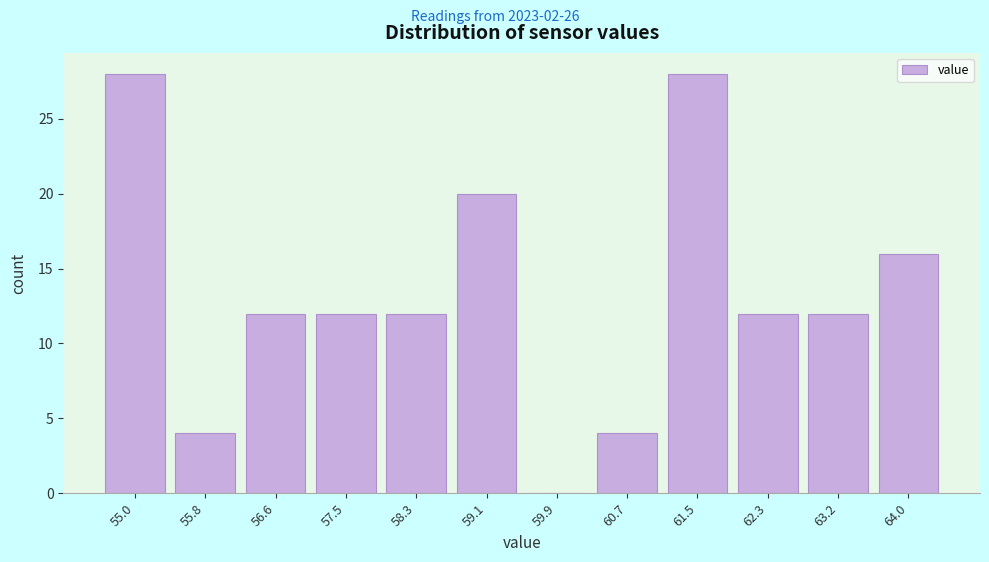

Reading right to left, transcribe all the data shown in this chart.

64.0=16	63.2=12	62.3=12	61.5=28	60.7=4	59.9=0	59.1=20	58.3=12	57.5=12	56.6=12	55.8=4	55.0=28